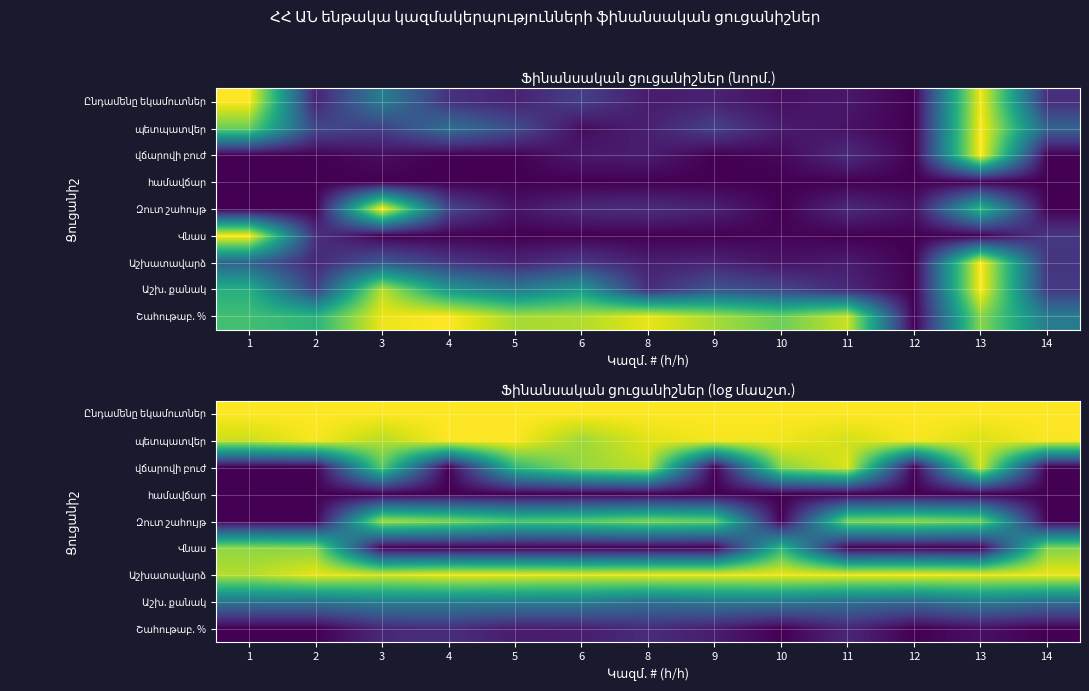

At 5, list the series in order from smallest to largest.

համավճար, Վնաս, Շահութաբ. %, Աշխ. քանակ, վճարովի բուժ, Զուտ շահույթ, Աշխատավարձ, պետպատվեր, Ընդամենը եկամուտներ